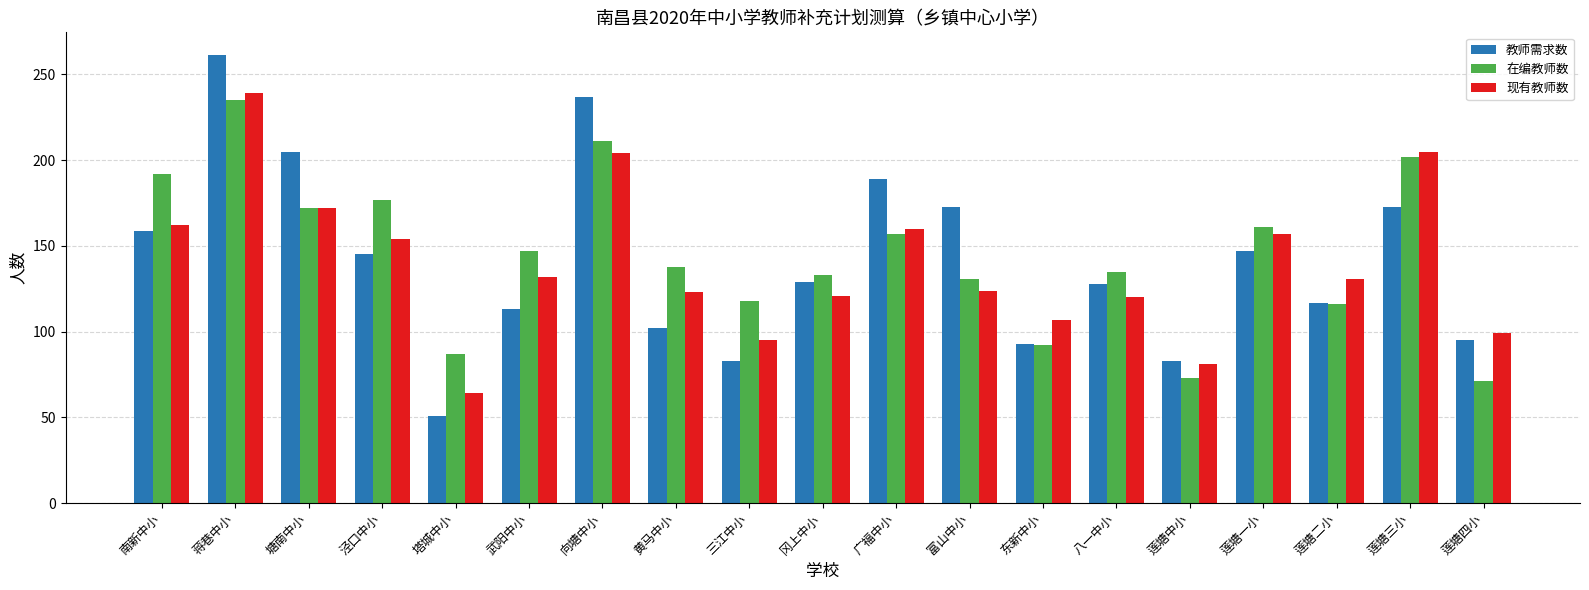

What is the difference between the second highest and second lowest values in the 在编教师数 series?

138.0